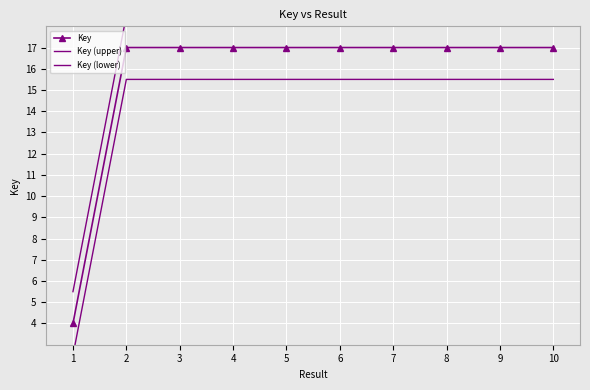

Reading left to right, transcribe all the data shown in this chart.

Key: 1=4.0	2=17.0	3=17.0	4=17.0	5=17.0	6=17.0	7=17.0	8=17.0	9=17.0	10=17.0
Key (upper): 1=5.5	2=18.5	3=18.5	4=18.5	5=18.5	6=18.5	7=18.5	8=18.5	9=18.5	10=18.5
Key (lower): 1=2.5	2=15.5	3=15.5	4=15.5	5=15.5	6=15.5	7=15.5	8=15.5	9=15.5	10=15.5